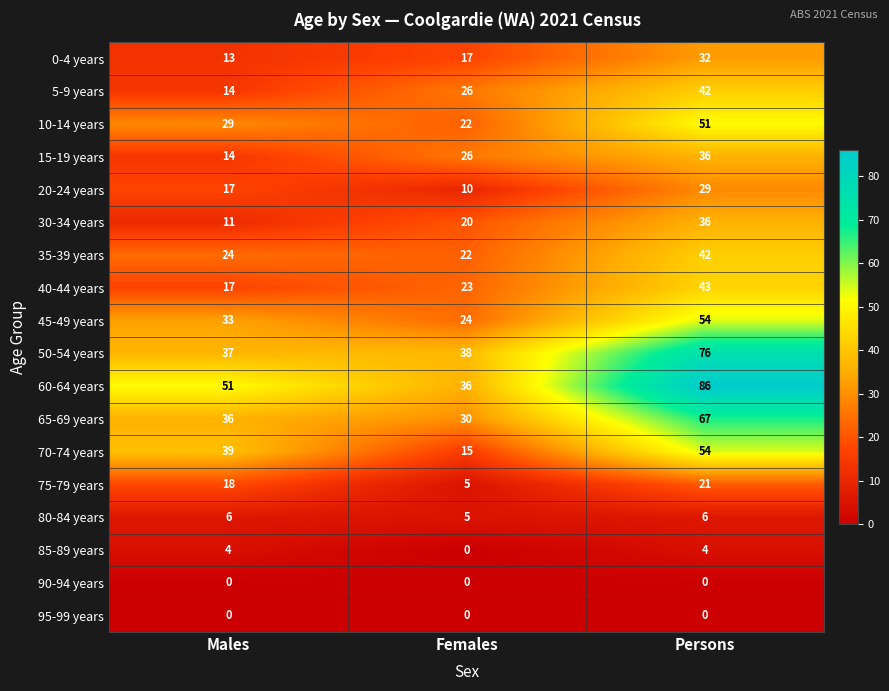

List the labels in order of 0-4 years value, largest first.

Persons, Females, Males